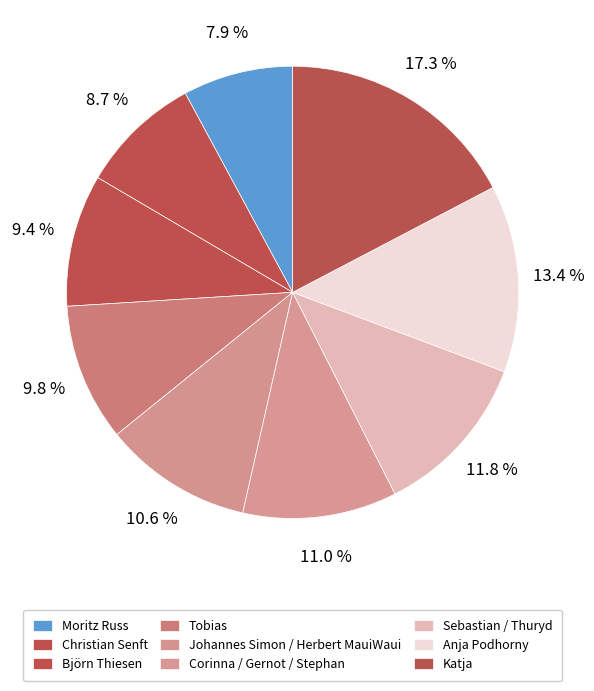

To the nearest percent, what portion does Moritz Russ represent?

8%